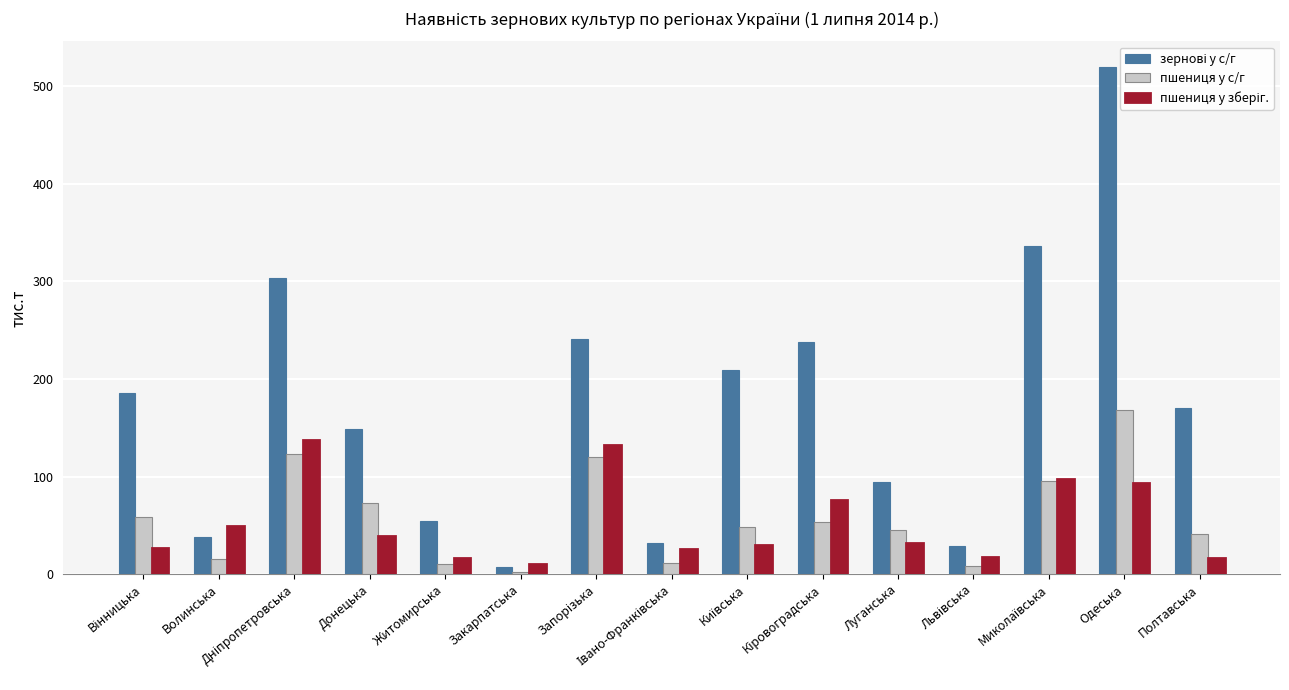

What is the maximum value shown in the chart?

519.8